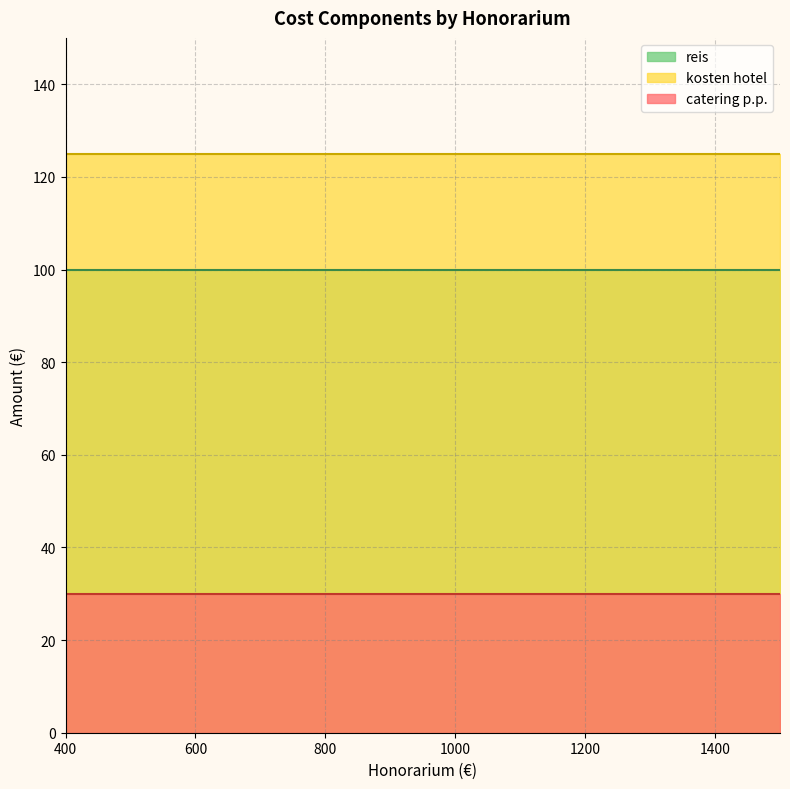

Reading left to right, extract all data points from this chart.

catering p.p.: 30	30	30	30	30	30	30	30	30	30	30	30	30	30	30	30	30	30	30	30
kosten hotel: 125	125	125	125	125	125	125	125	125	125	125	125	125	125	125	125	125	125	125	125
reis: 100	100	100	100	100	100	100	100	100	100	100	100	100	100	100	100	100	100	100	100